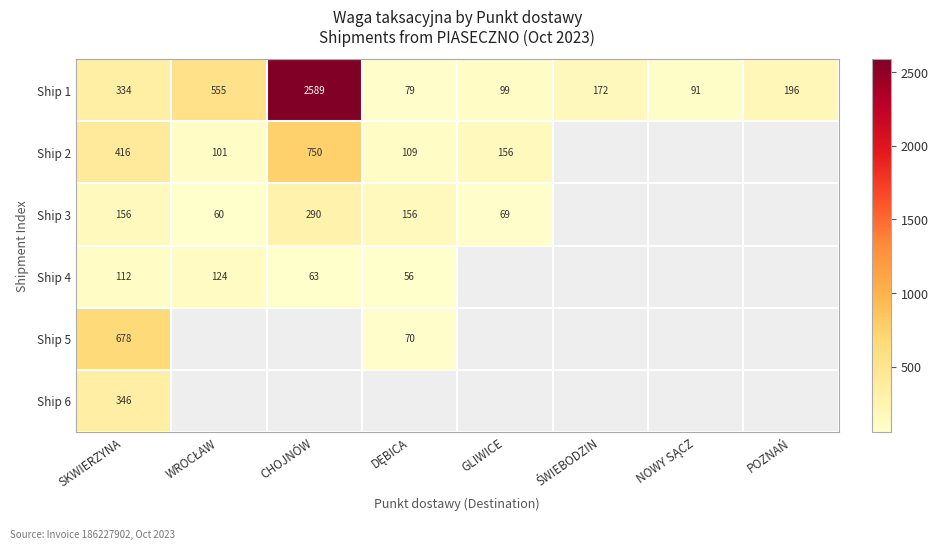

The value of Ship 3 at SKWIERZYNA is 156.0. True or false?

True